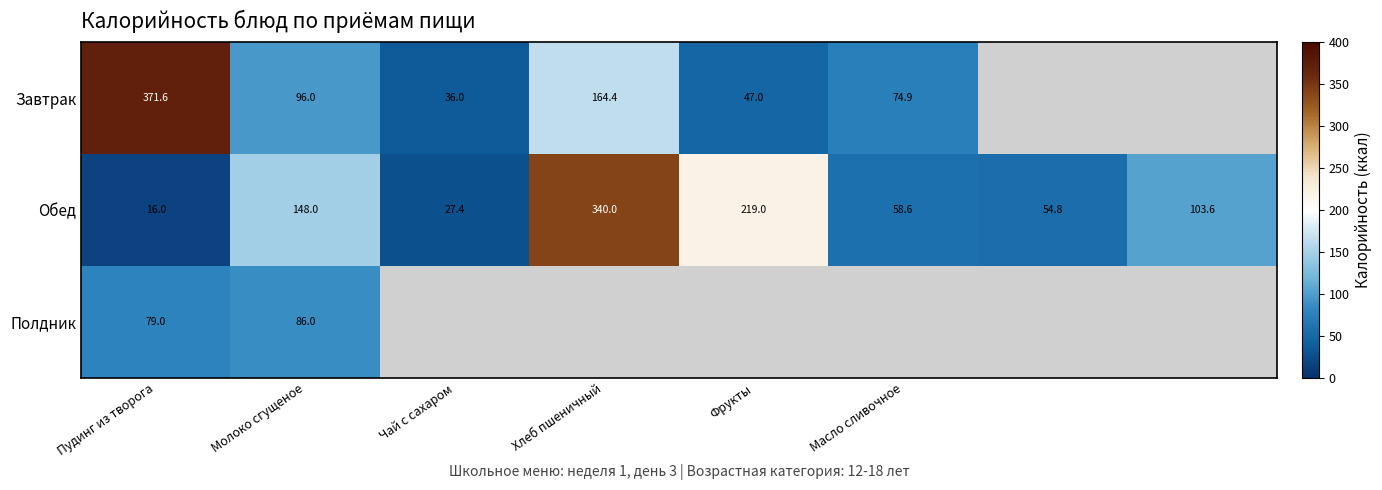

What is the difference between the highest and lowest values at Хлеб пшеничный?

175.6